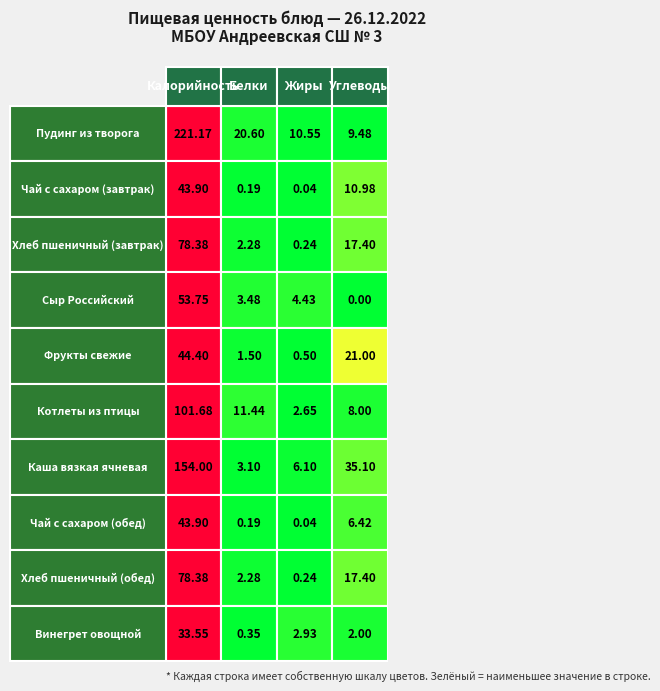

What is the greatest value displayed?

221.2